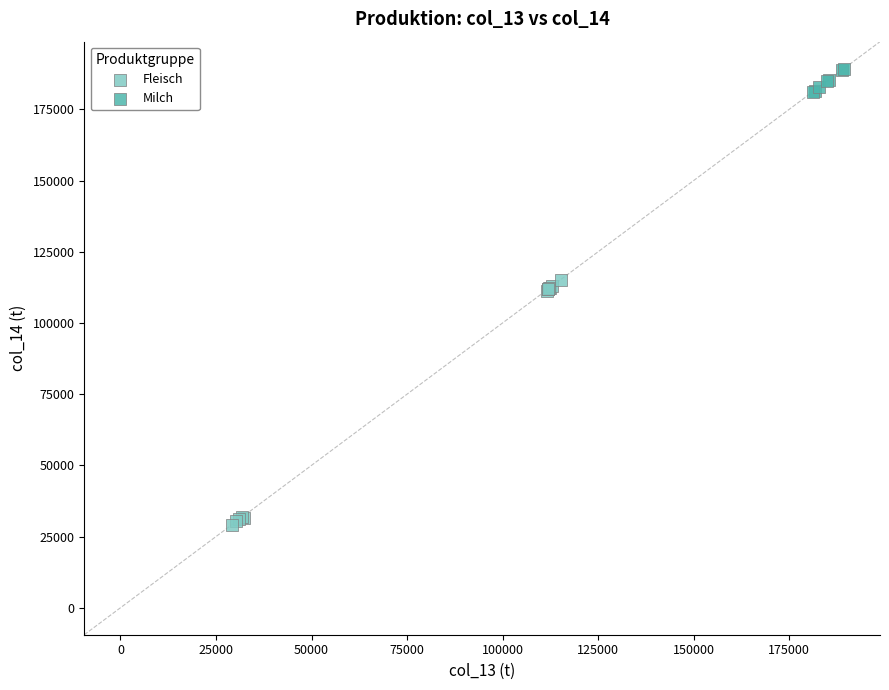

Which series reaches the maximum Y coordinate?

Milch